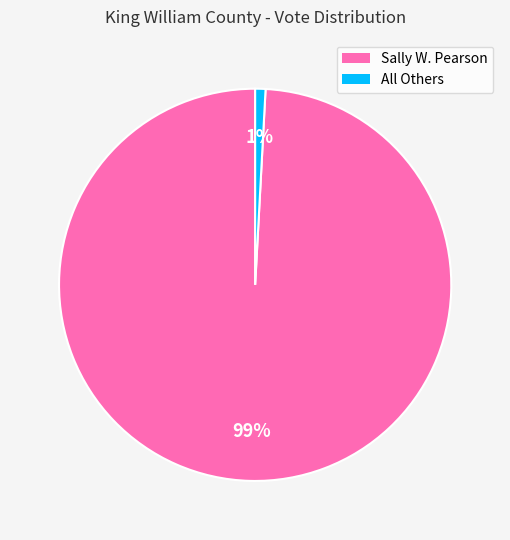

The Sally W. Pearson slice represents 89% of the pie. True or false?

False